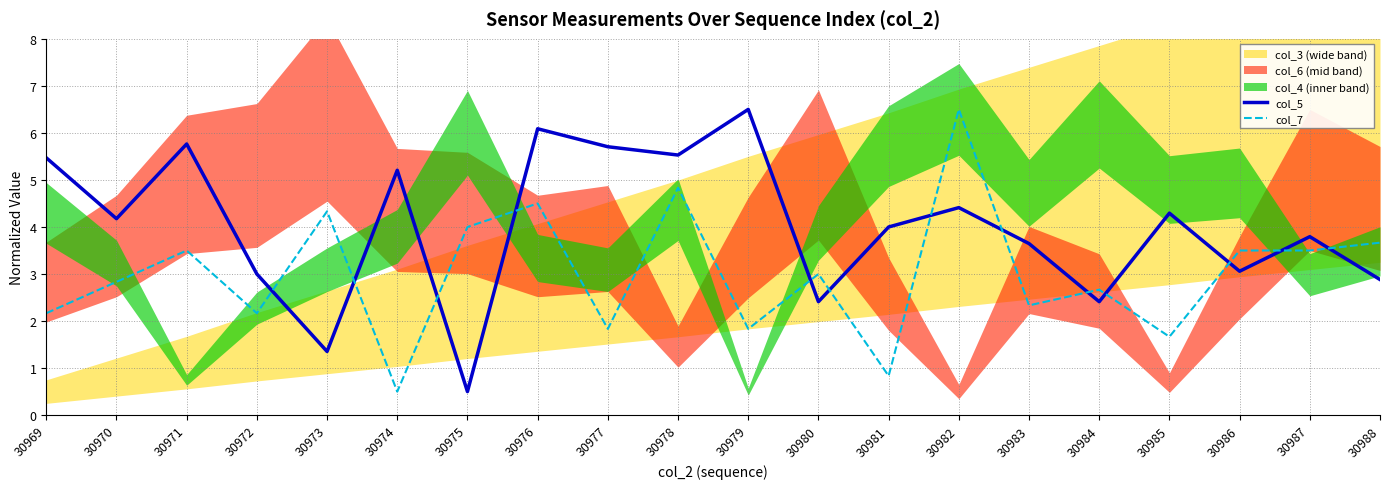

How many data points does each series have?

20